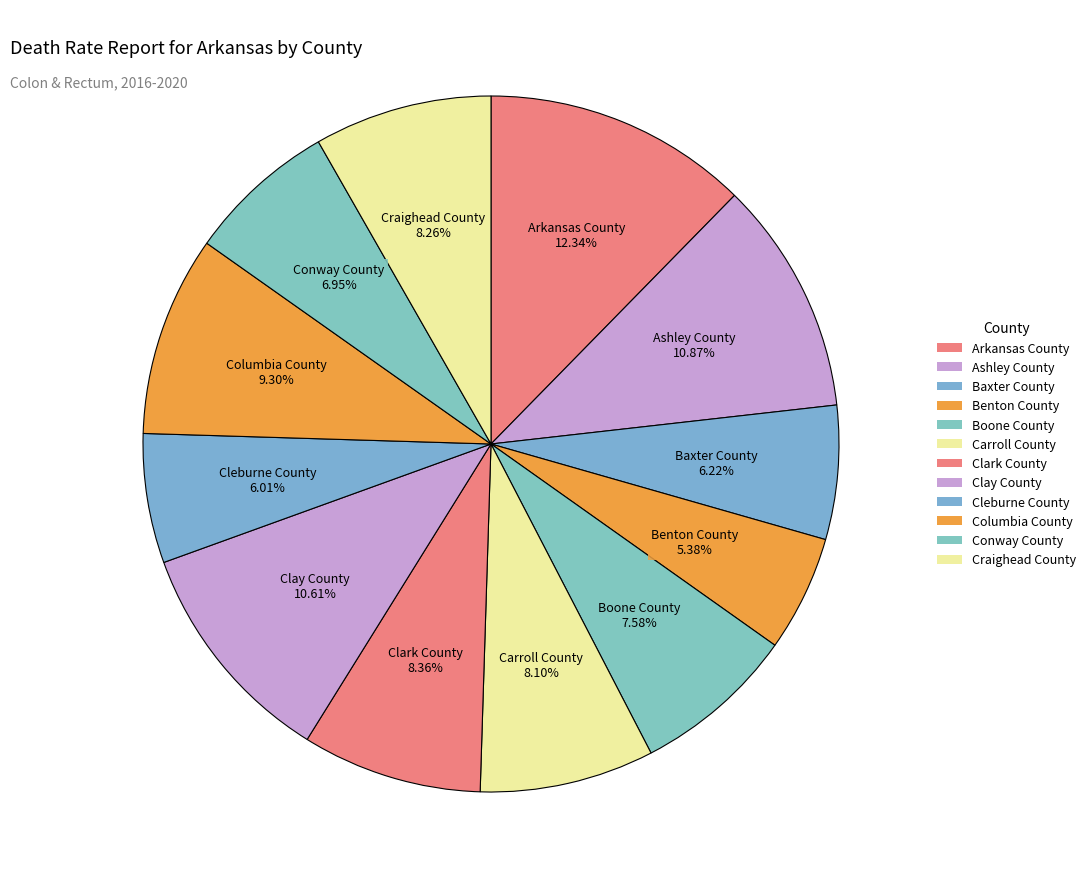

Between Baxter County and Conway County, which is larger?

Conway County